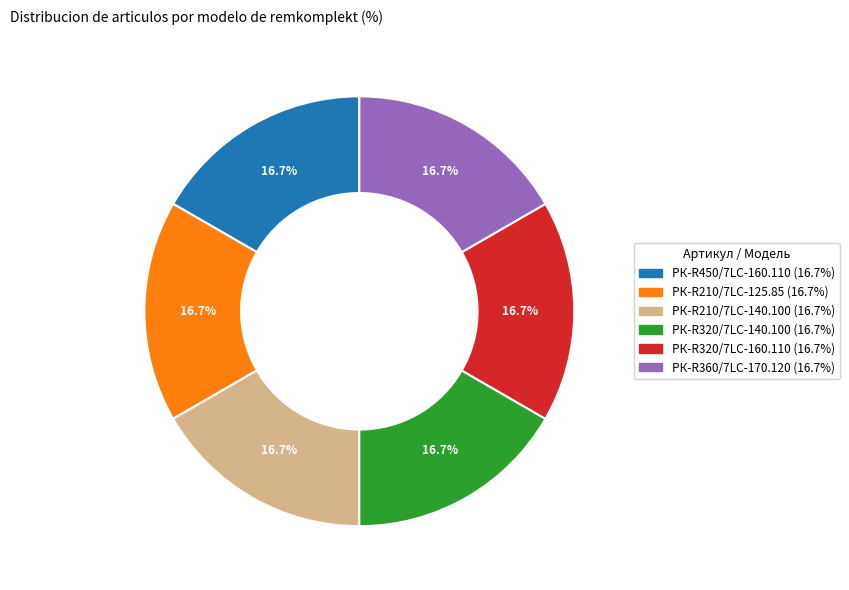

Is РК-R210/7LC-125.85 the majority of the pie?

No